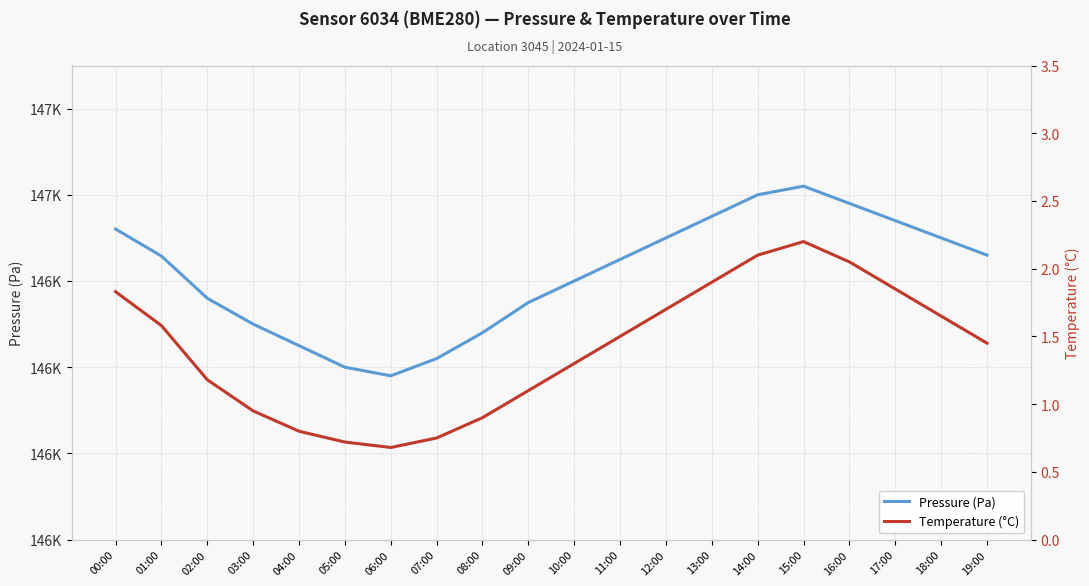

At how many categories does at least one series exceed 33261?

20